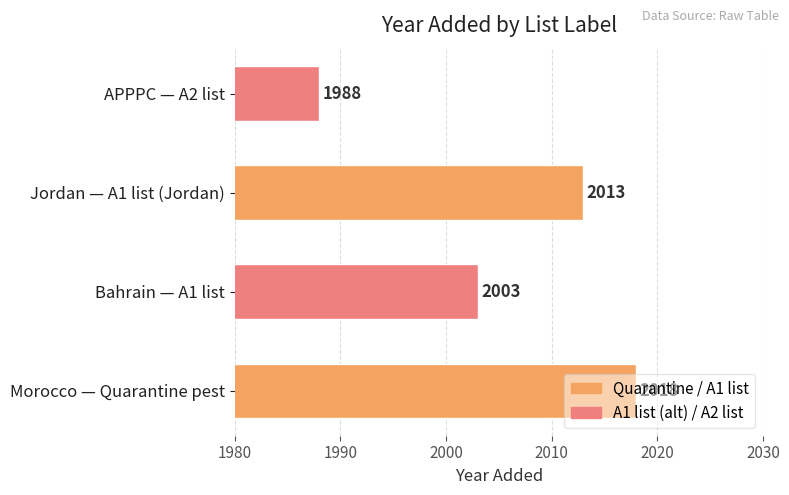

Between Morocco — Quarantine pest and Jordan — A1 list (Jordan), which is larger?

Morocco — Quarantine pest